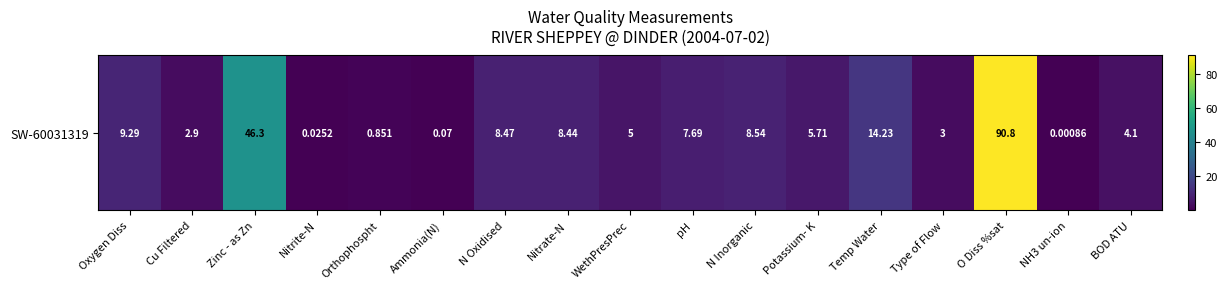

What is the difference between the maximum and second lowest values?

90.8